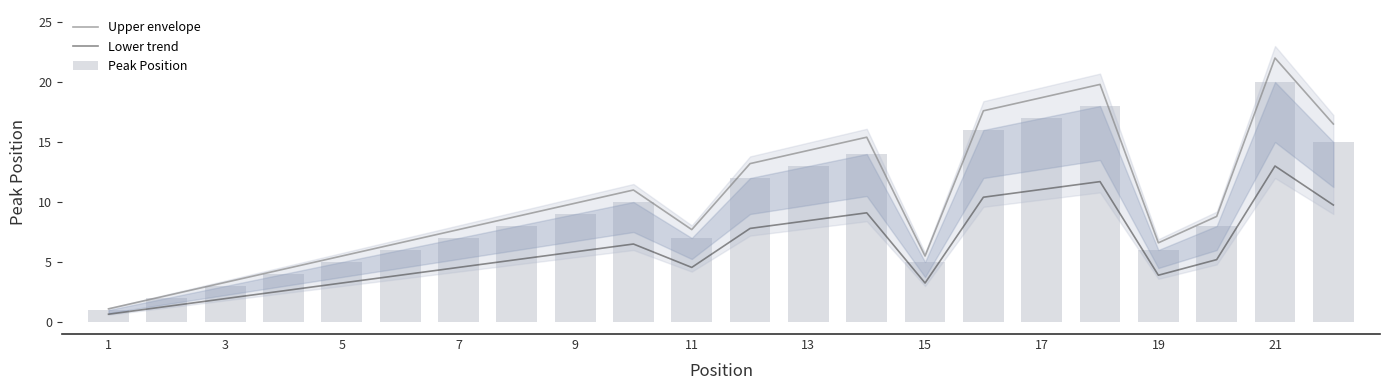

The Lower trend series shows 8.5 at 13. True or false?

True